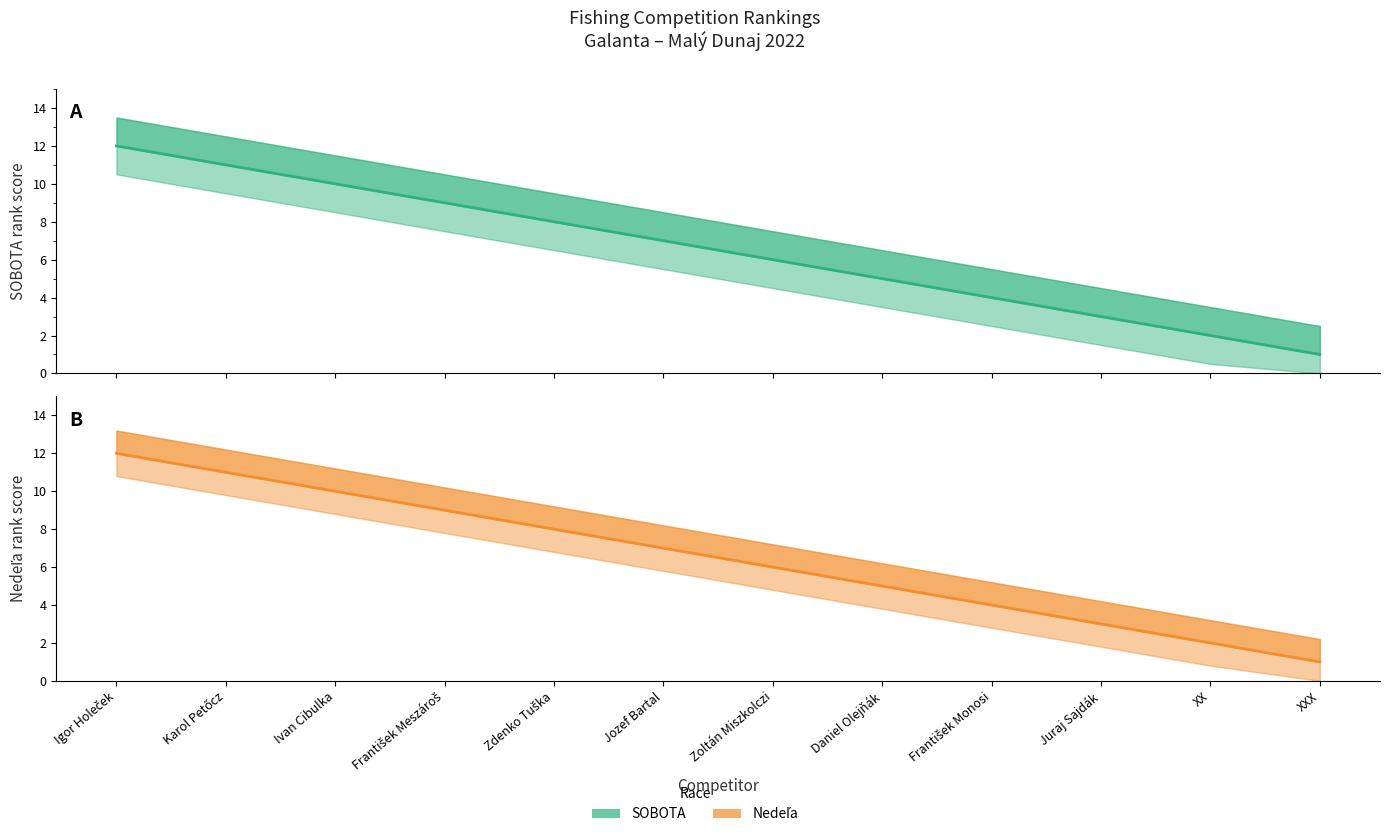

Which category has the highest value in the Nedeľa rank score series?

Igor Holeček